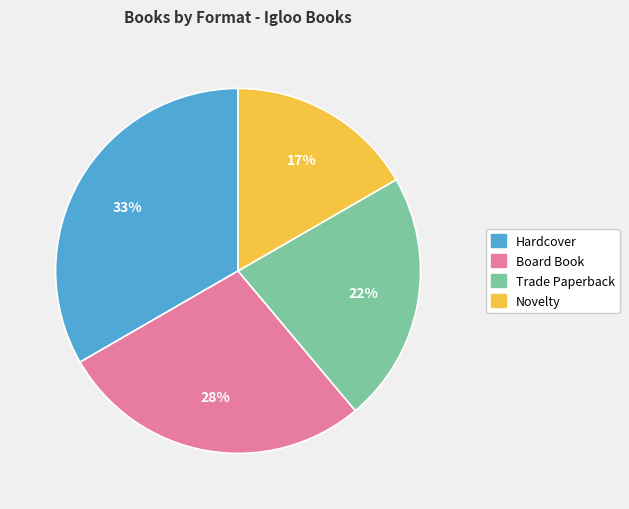

What percentage is the Hardcover slice, to the nearest percent?

33%